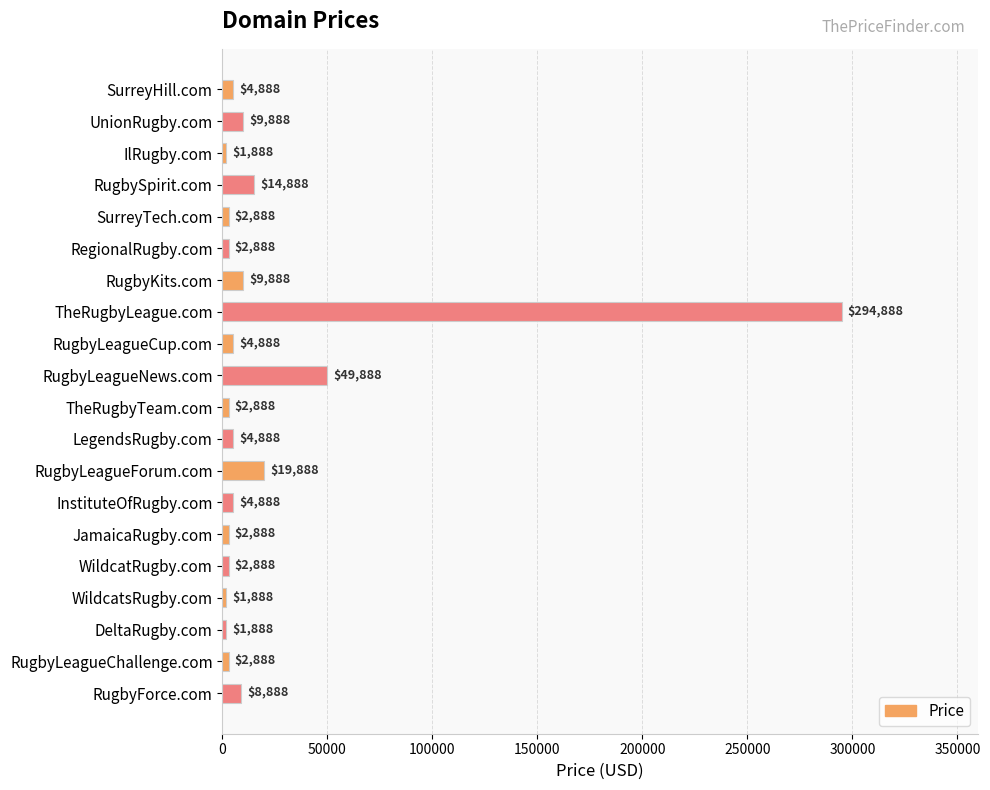

Reading bottom to top, what are all the values shown in this chart?

8888	2888	1888	1888	2888	2888	4888	19888	4888	2888	49888	4888	294888	9888	2888	2888	14888	1888	9888	4888